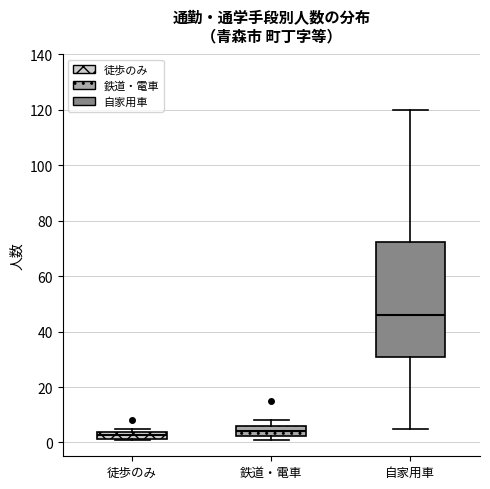

Where does the lower whisker of the box for 自家用車 end on the y-axis? The values are not printed on the chart, so give them approximately, as read against the axis.

6